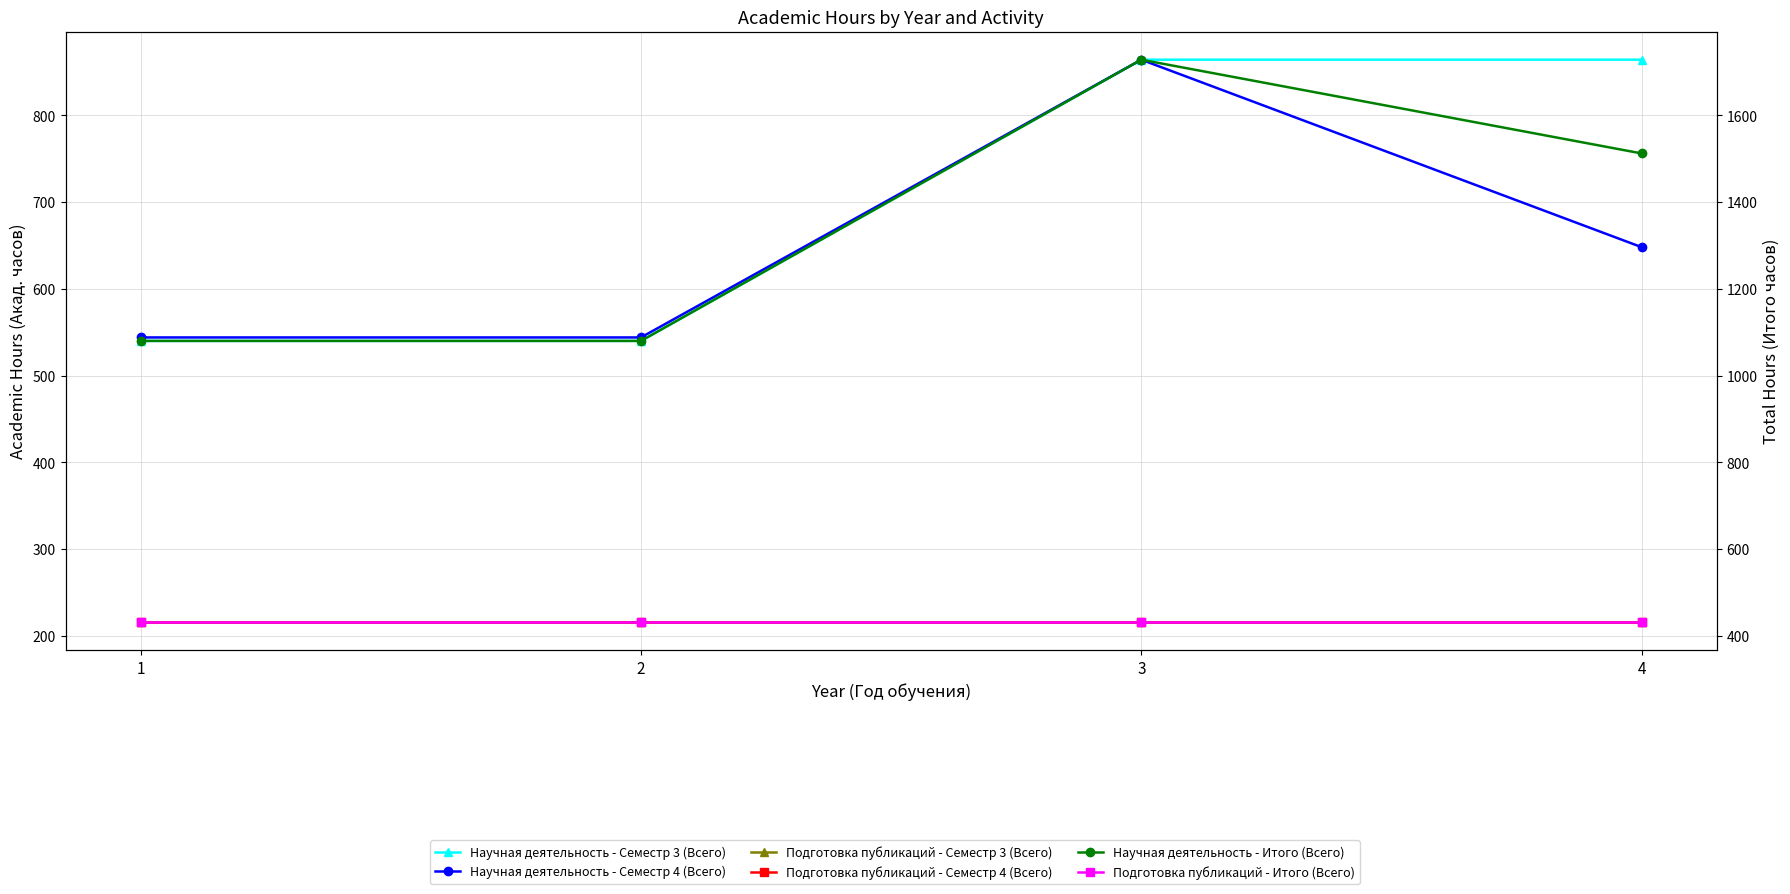

What is the difference between the maximum and minimum values in the Научная деятельность - Семестр 3 (Всего) series?

324